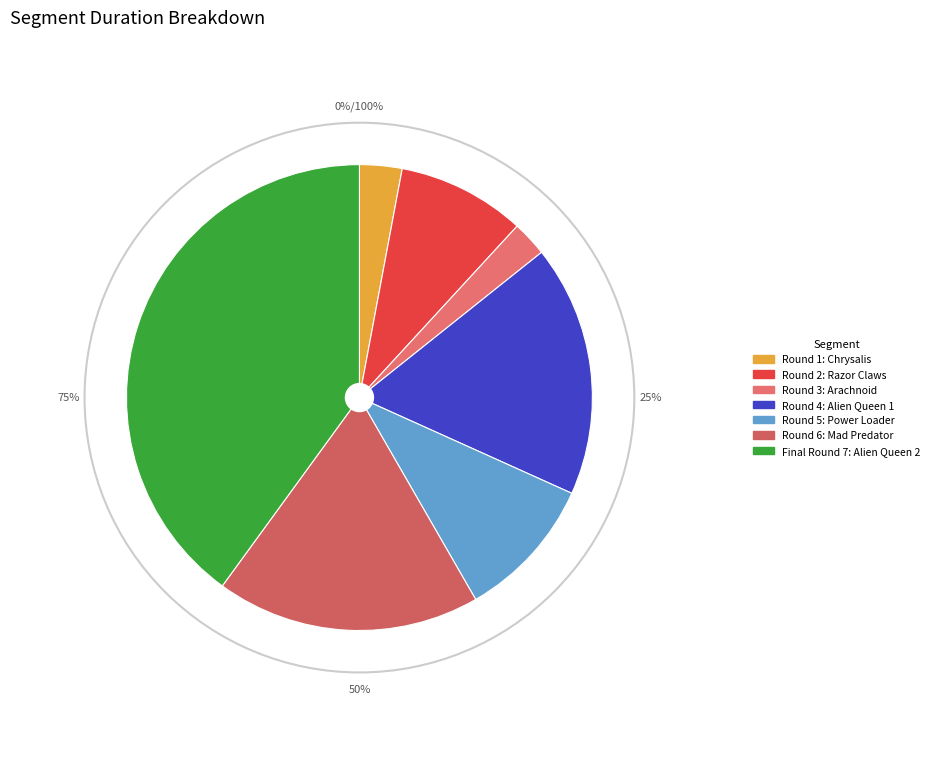

What percentage is the Round 4: Alien Queen 1 slice, to the nearest percent?

17%